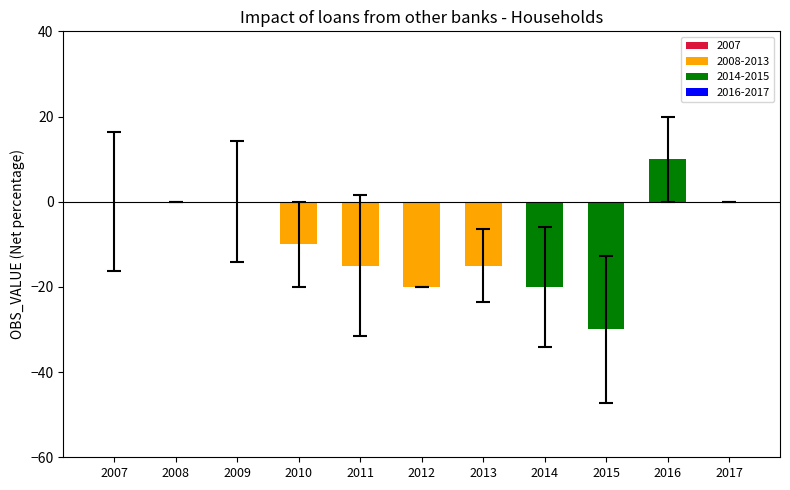

The value at 2010 is -2. True or false?

False